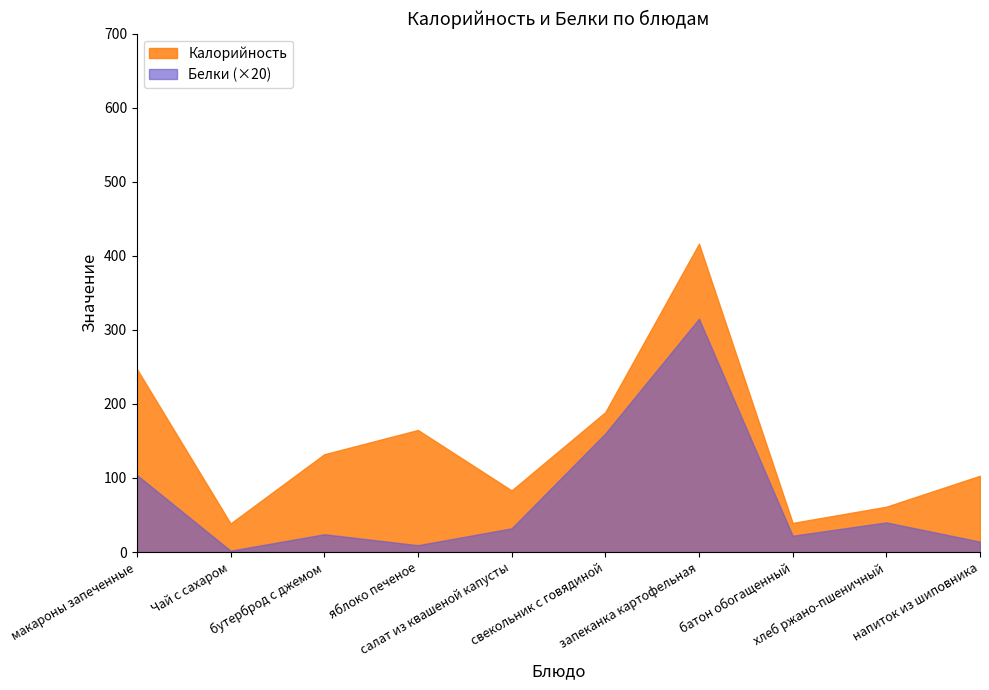

At макароны запеченные, list the series in order from largest to smallest.

Калорийность, Белки (×20)